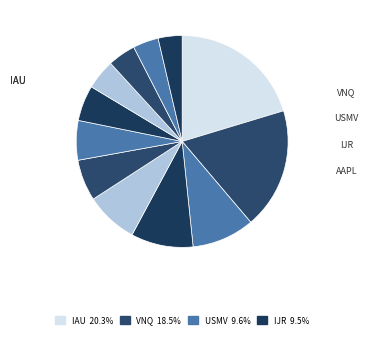

Count the number of slices in the pie.

12